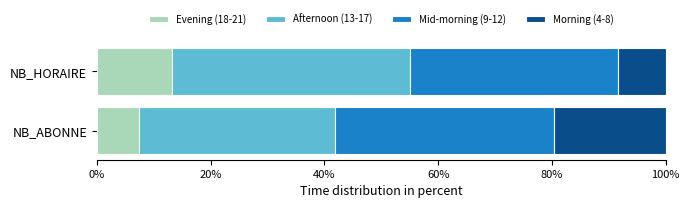

Is it true that NB_ABONNE equals 4 at 21?

False